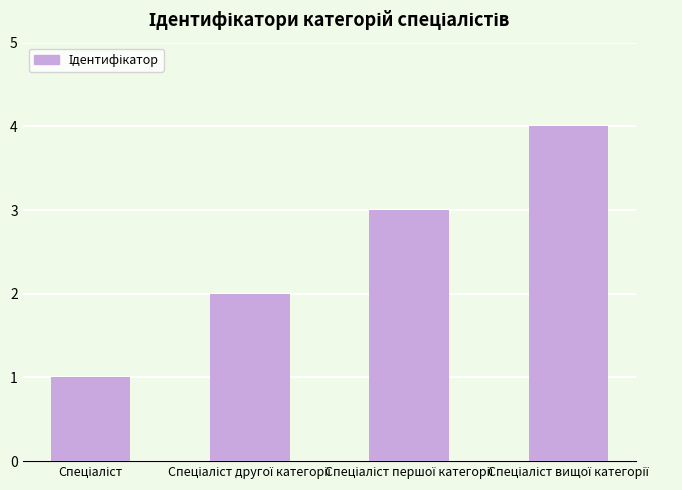

How many data points are less than 3?

2